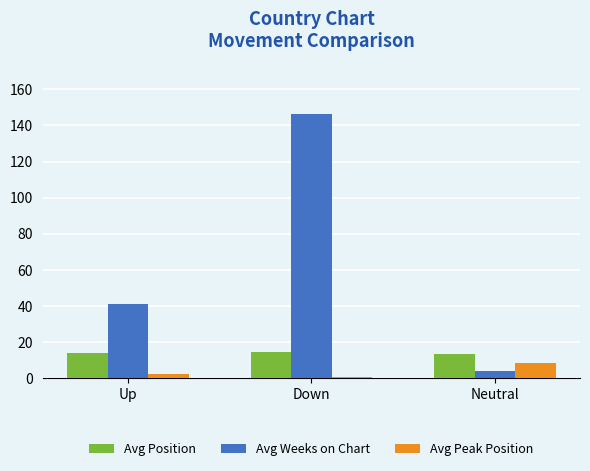

How many bars are there in total?

9